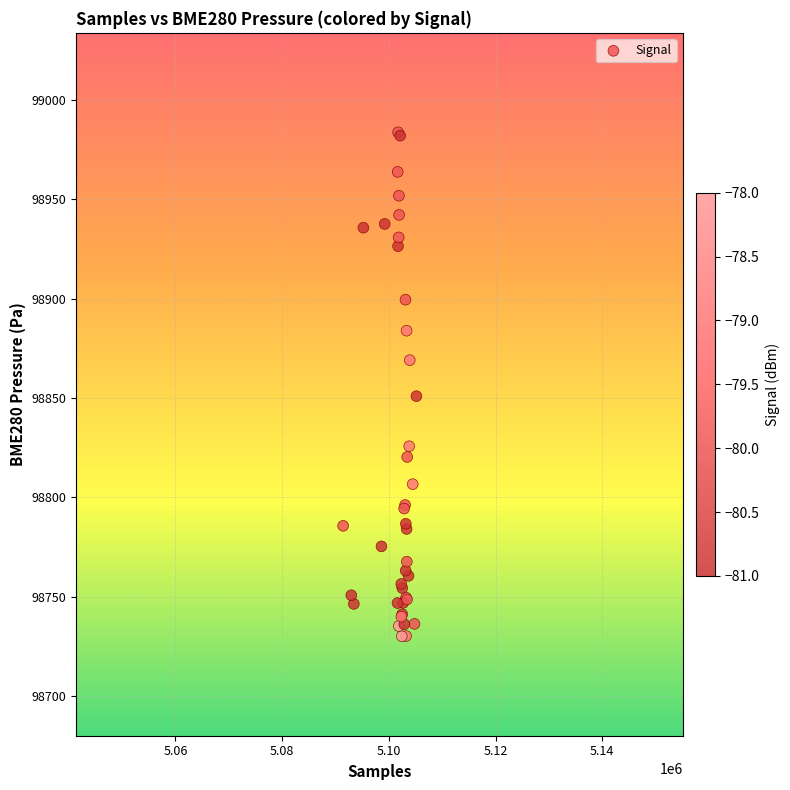

What Y value in the scatter plot is closest to 98856?

98850.9